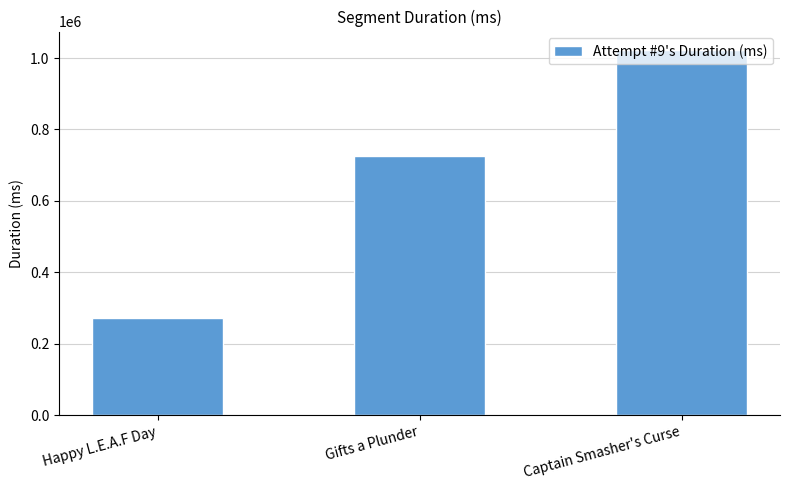

Reading right to left, list all the values displayed in this chart.

Captain Smasher's Curse=1023142	Gifts a Plunder=725057	Happy L.E.A.F Day=272889